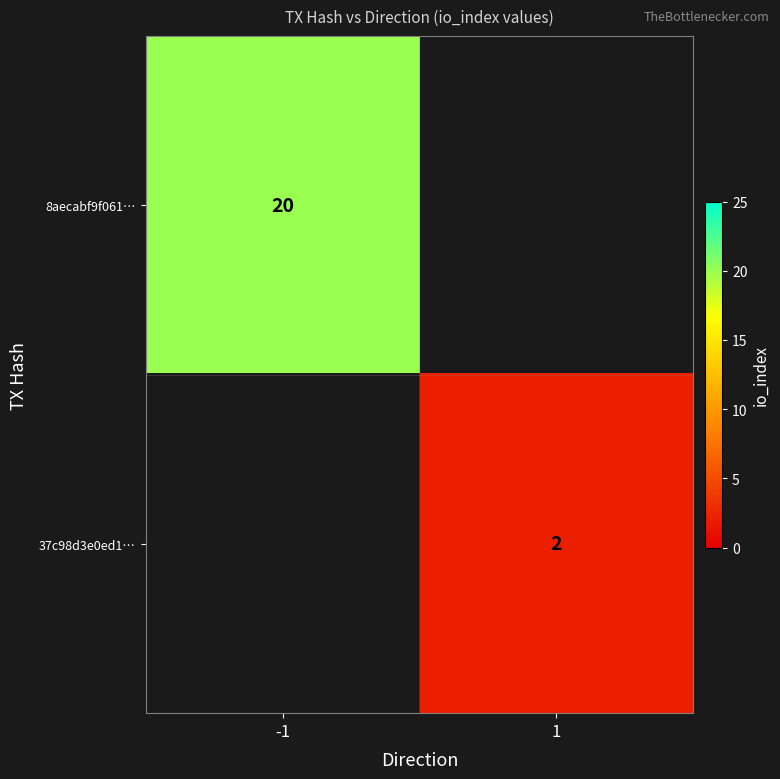

Which category has the highest value across all series?

-1